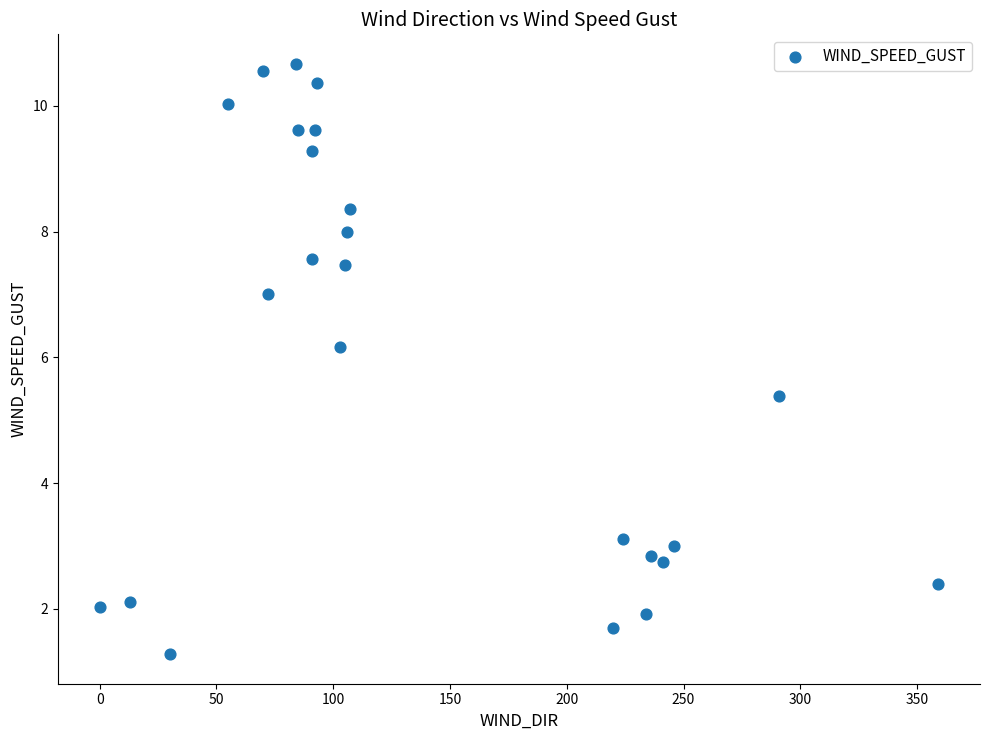

What Y value in the scatter plot is closest to 5?

5.4